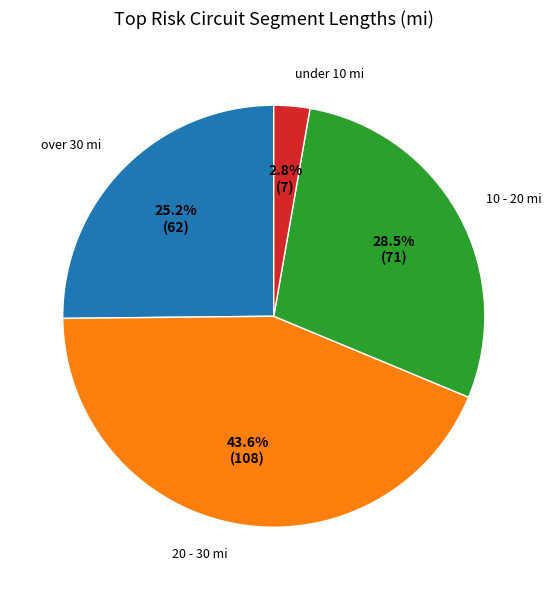

Rank the categories by value from highest to lowest.

20 - 30 mi, 10 - 20 mi, over 30 mi, under 10 mi